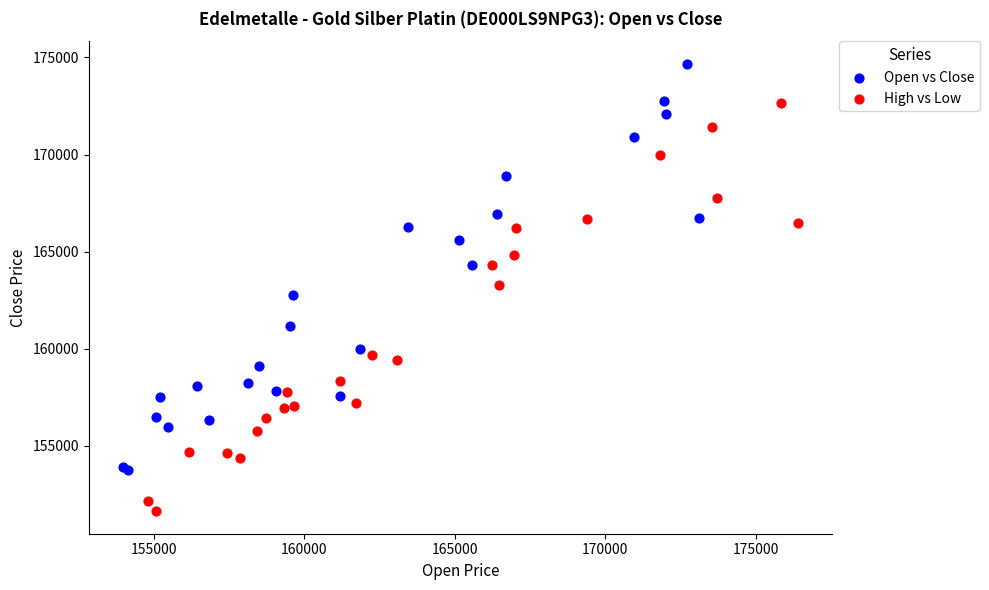

Which series reaches the maximum Y coordinate?

Open vs Close